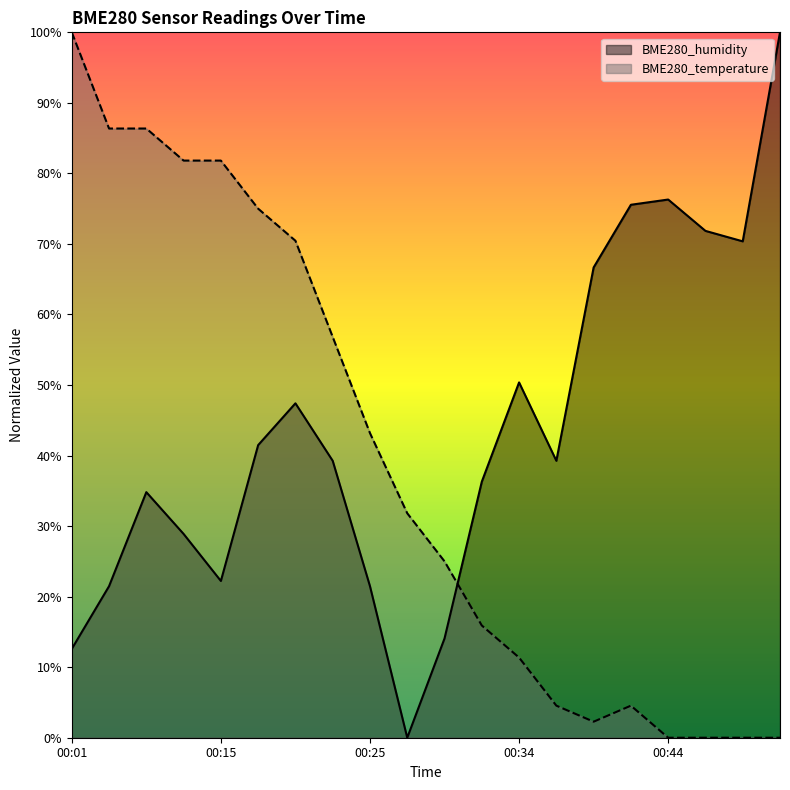

How many values in BME280_temperature are above zero?

16